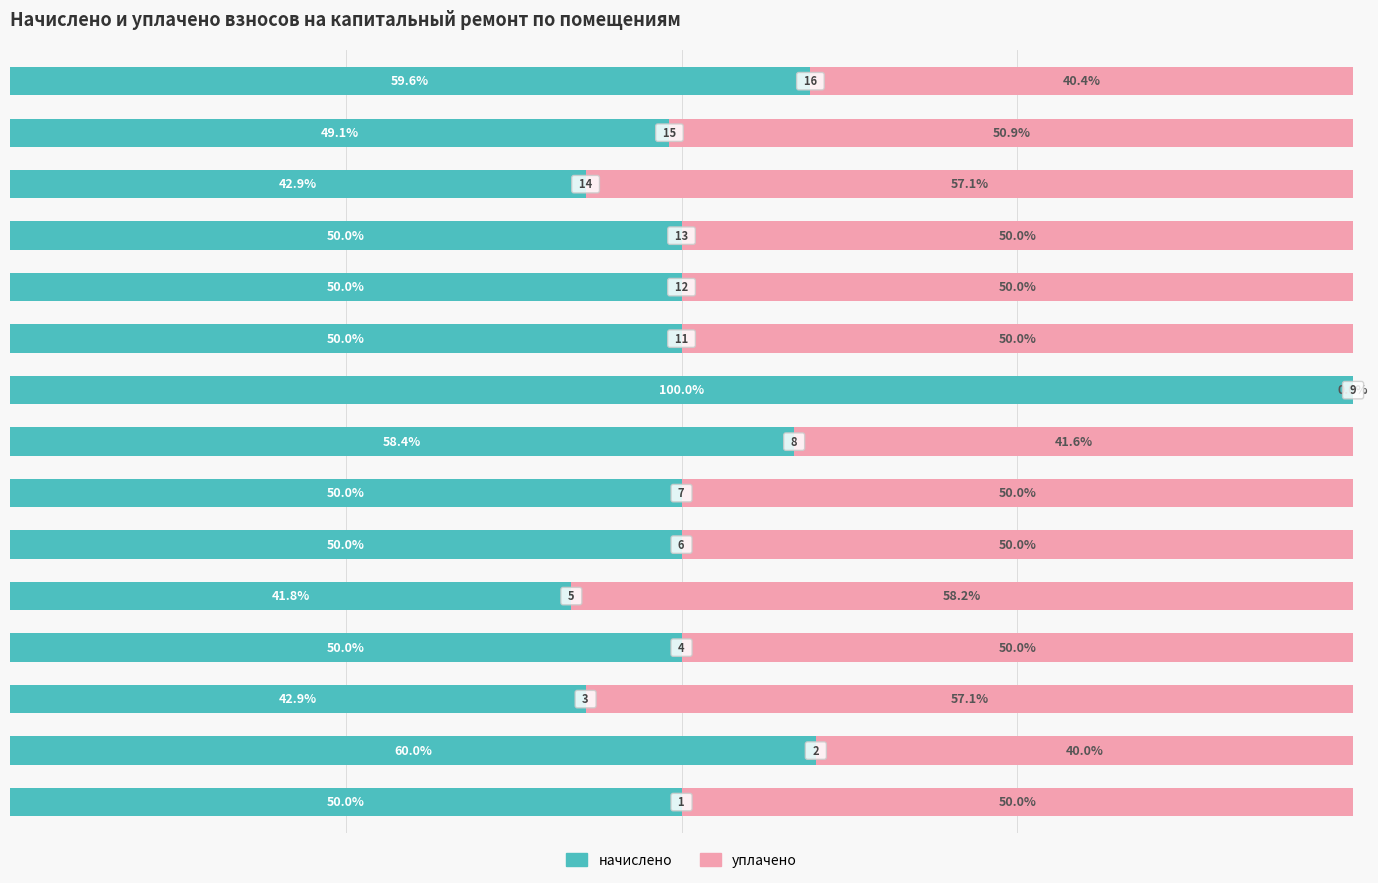

What are all the series names shown in the legend?

начислено, уплачено